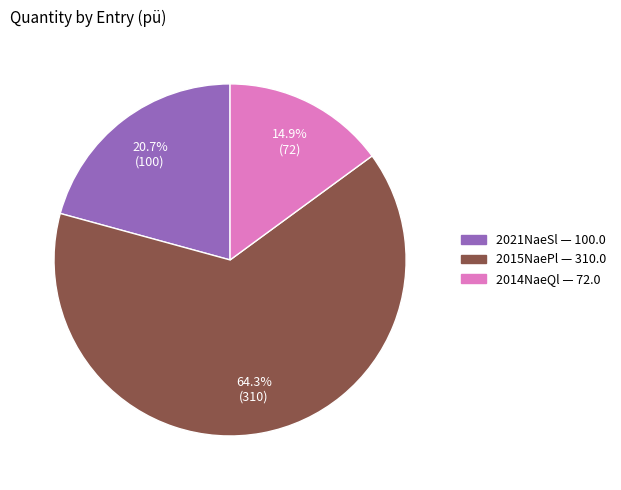

Is there any slice that represents more than half of the pie?

Yes